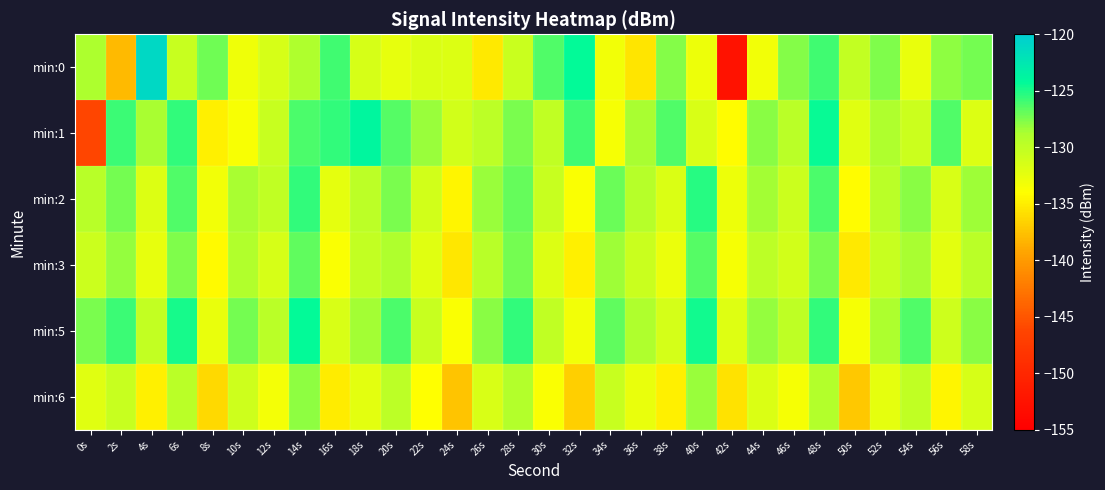

What is the total value across all series at 44s?

-779.2